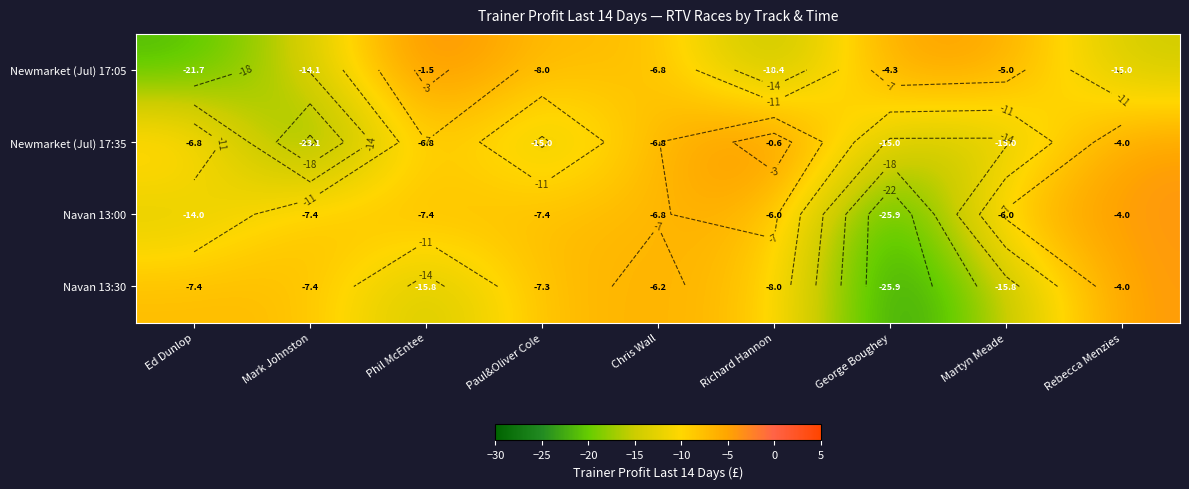

What is the total value across all series at Martyn Meade?

-41.8